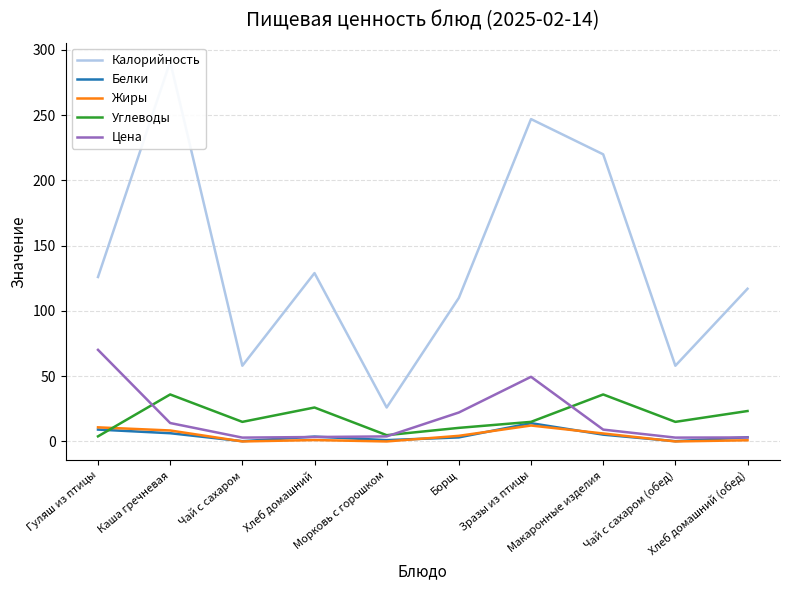

Is the value of Цена at Морковь с горошком greater than the value of Белки at Чай с сахаром (обед)?

Yes